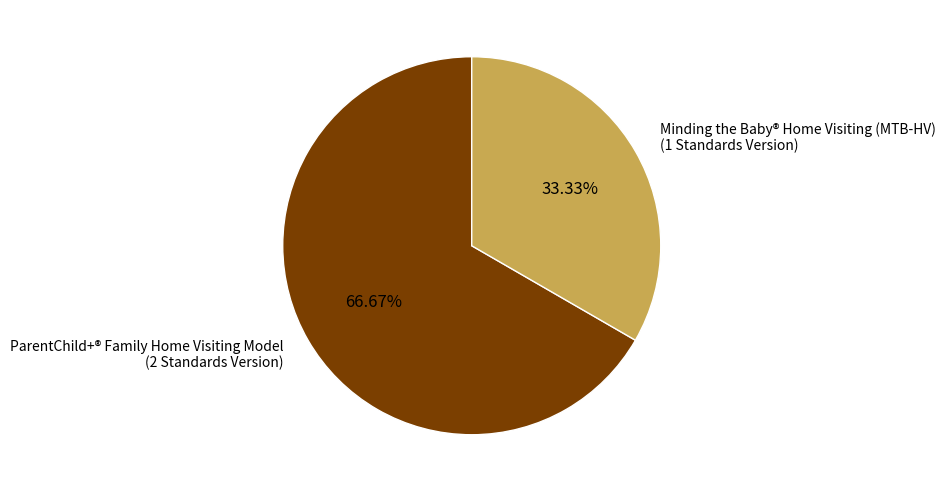

The Minding the Baby® Home Visiting (MTB-HV) slice represents 33% of the pie. True or false?

True